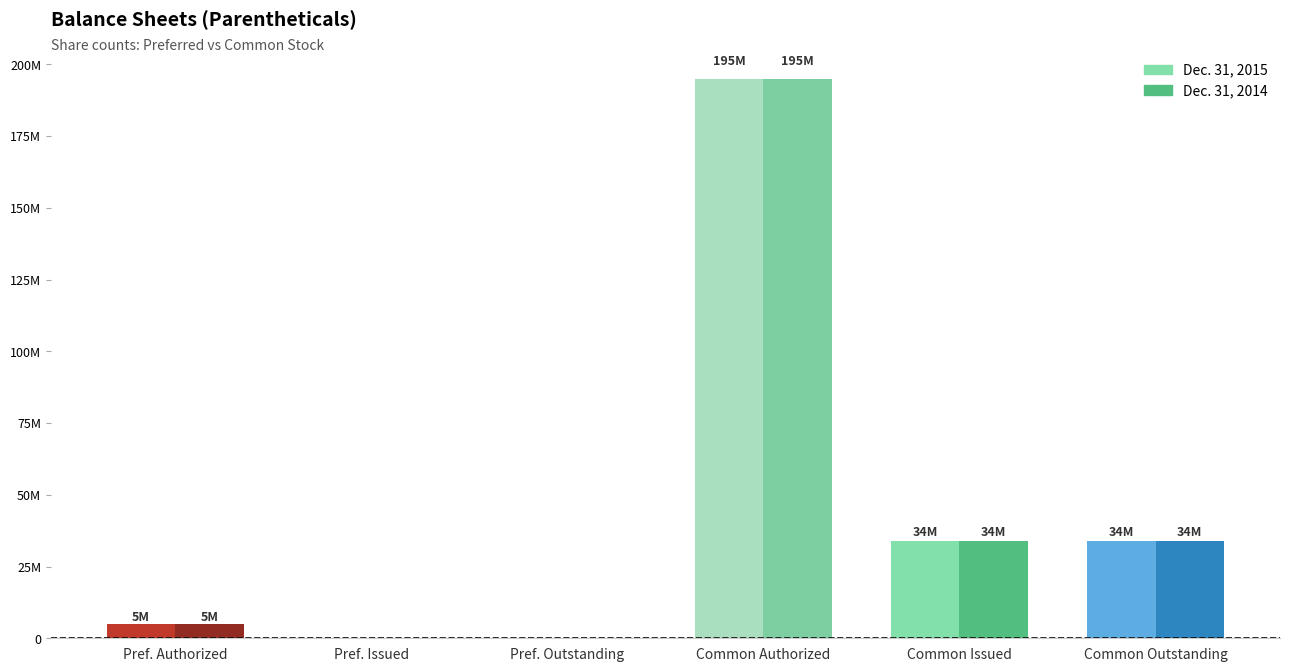

Which series has the largest total across all categories?

Dec. 31, 2015